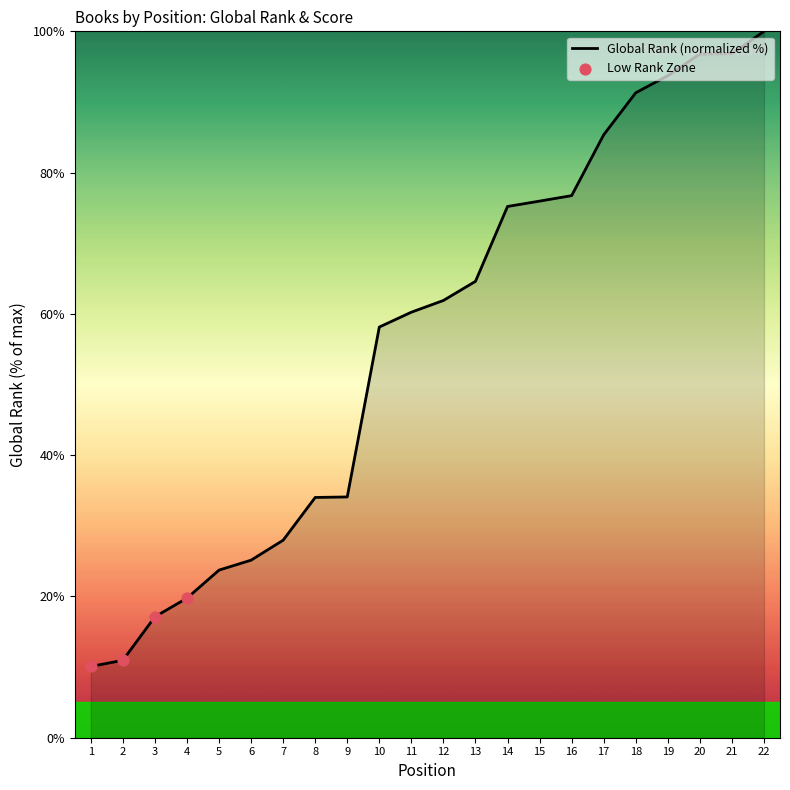

What is the change in value from 2 to 5?

+12.8